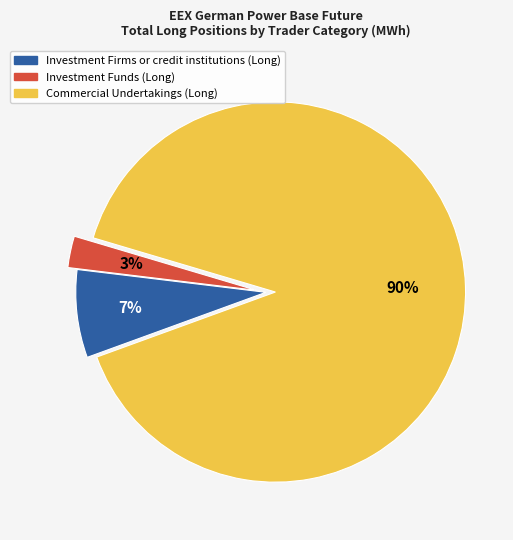

Combined, do Investment Firms or credit institutions (Long) and Investment Funds (Long) account for over 50%?

No